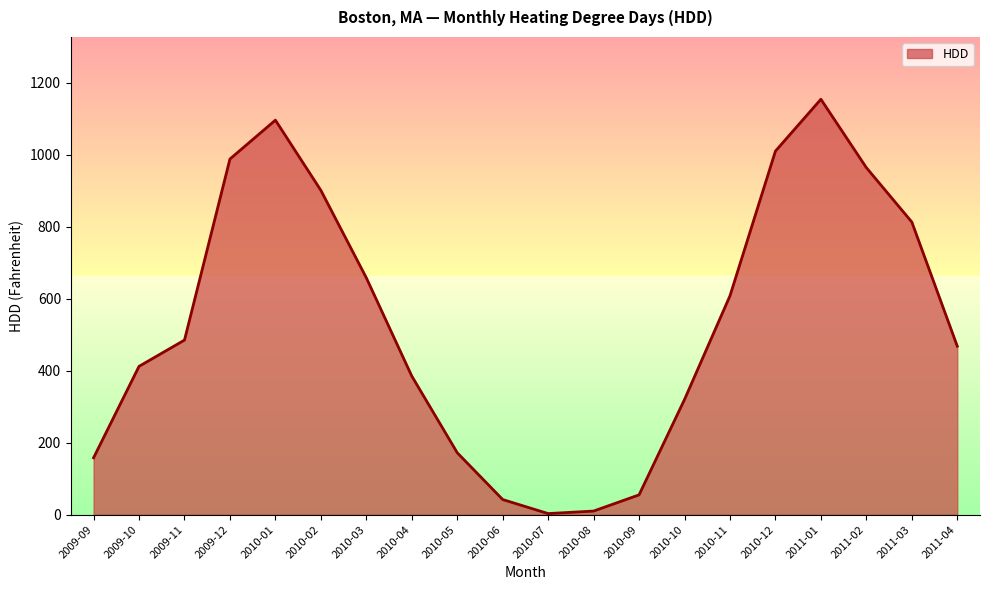

What position from the left is 2010-04?

8